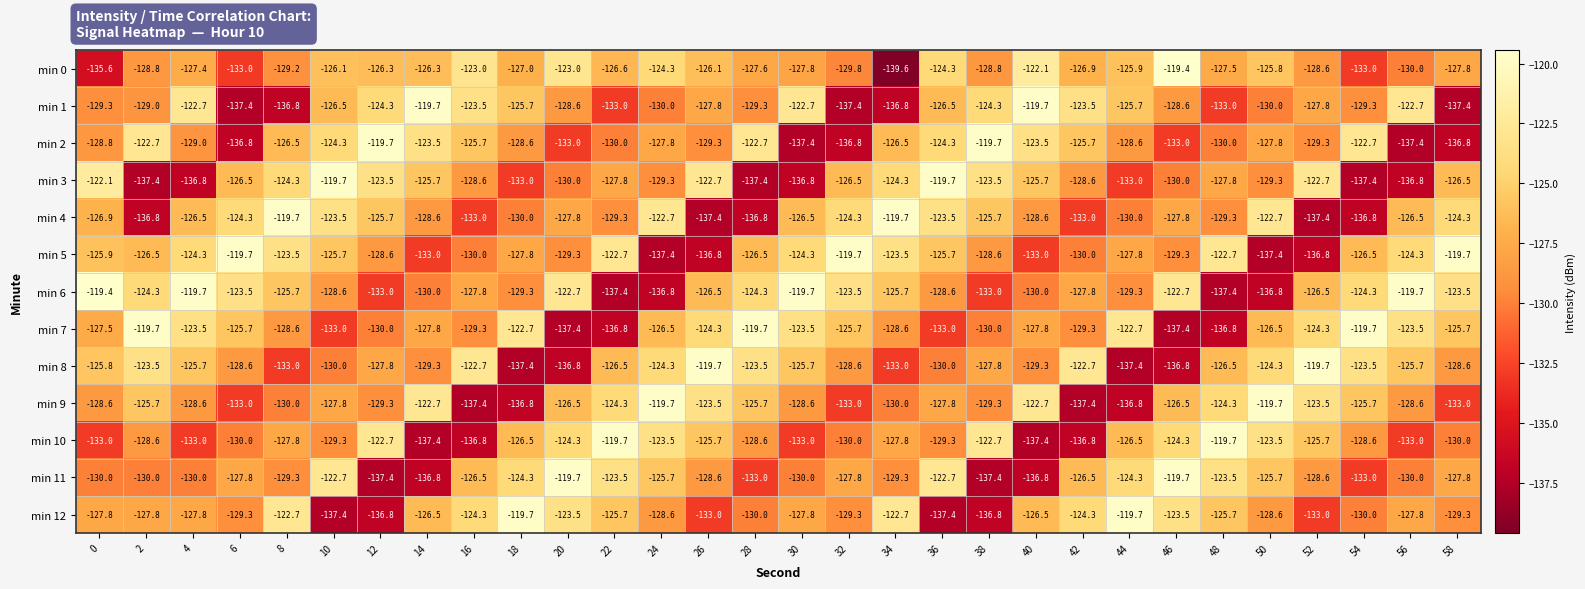

Rank the series at 32 from highest to lowest value.

min 5, min 6, min 4, min 7, min 3, min 11, min 8, min 12, min 0, min 10, min 9, min 2, min 1